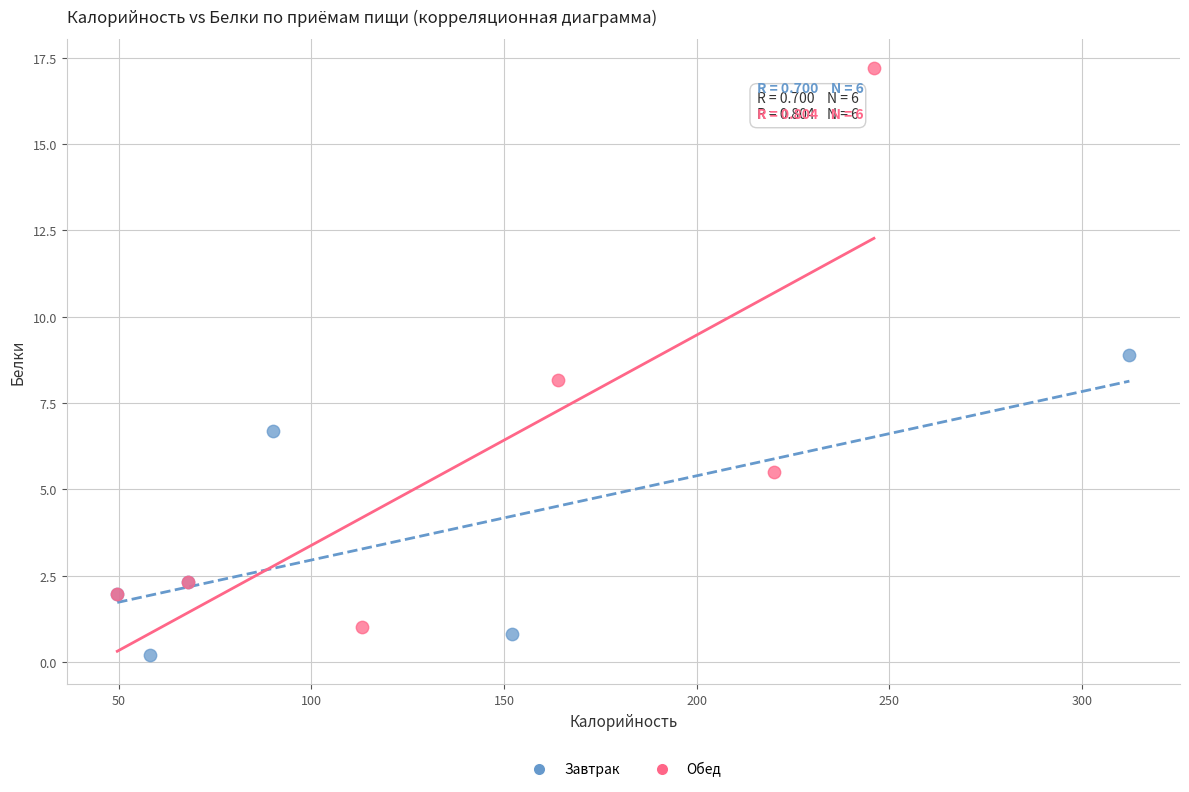

Which series has the largest Y range (max minus min)?

Обед